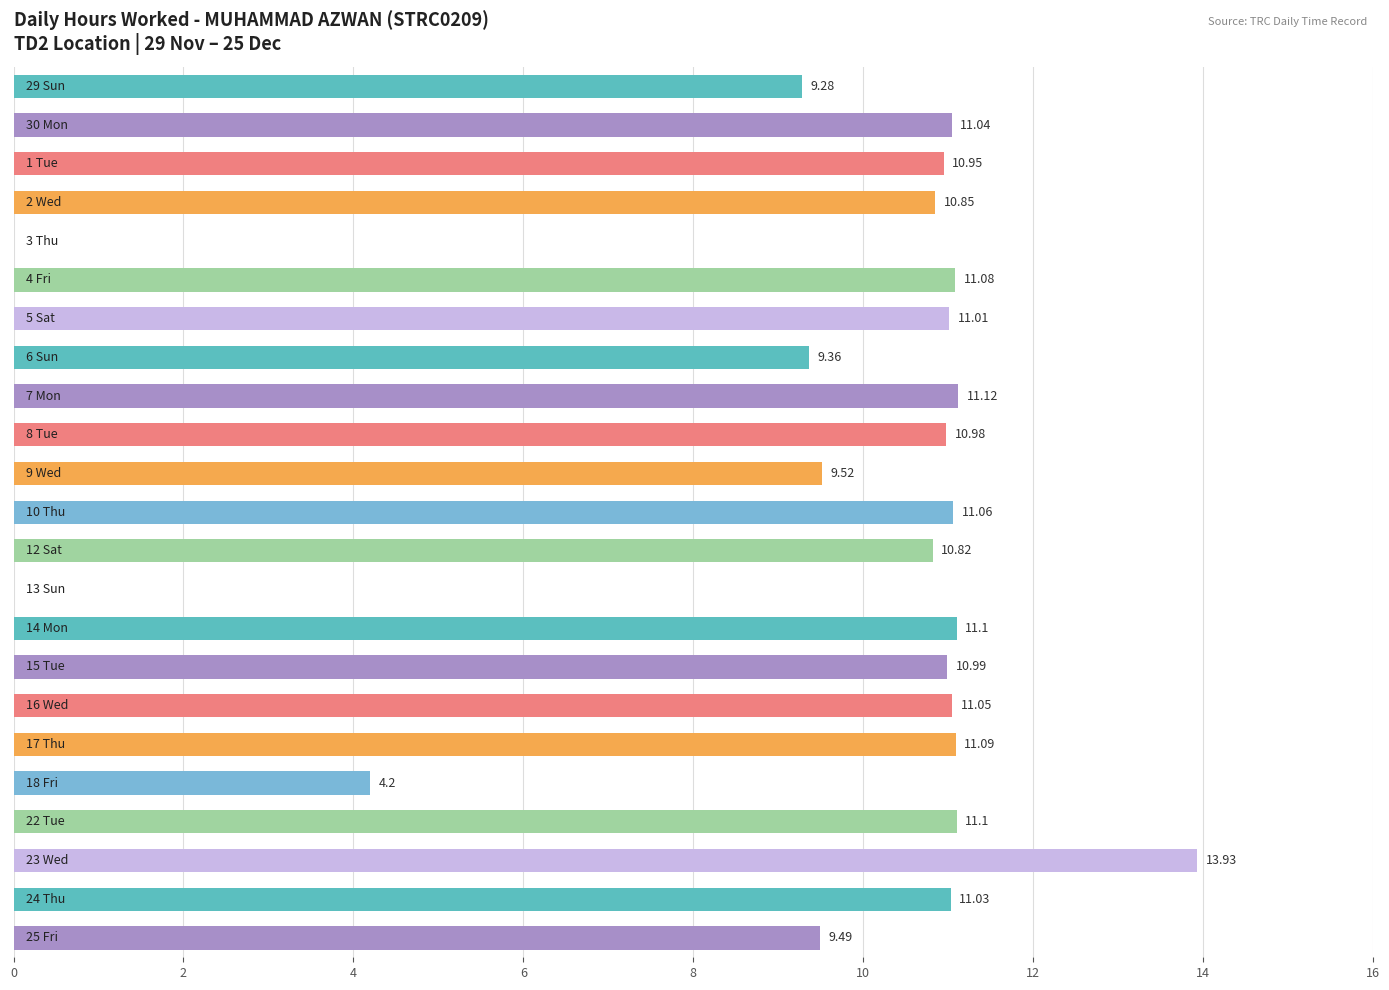

How many data points does each series have?

23